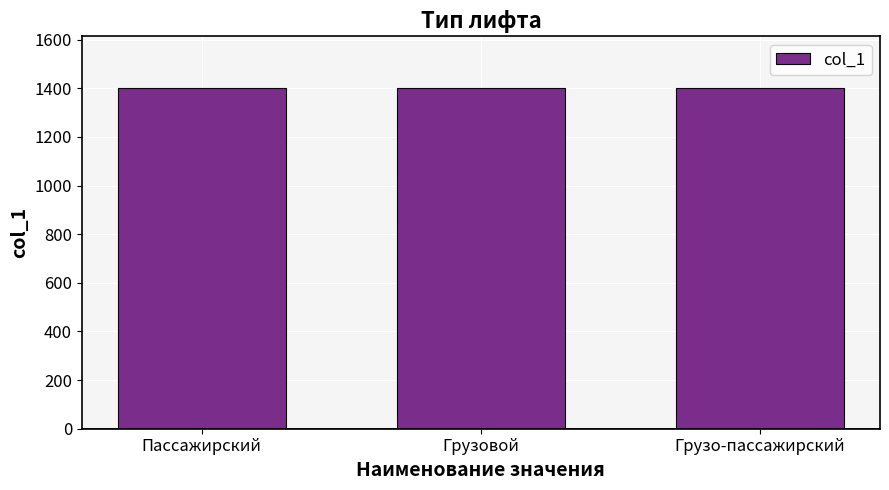

True or false: the data shows 1403 at Грузо-пассажирский.

True